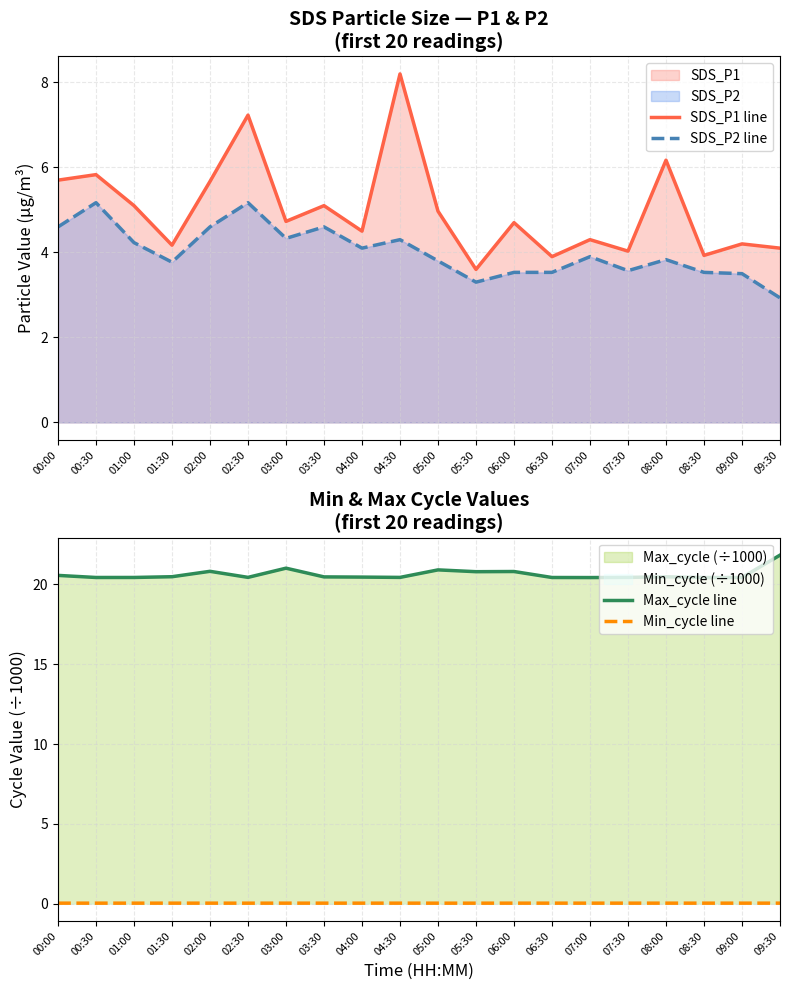

At 04:30, list the series in order from smallest to largest.

Min_cycle line, SDS_P2 line, SDS_P1 line, Max_cycle line